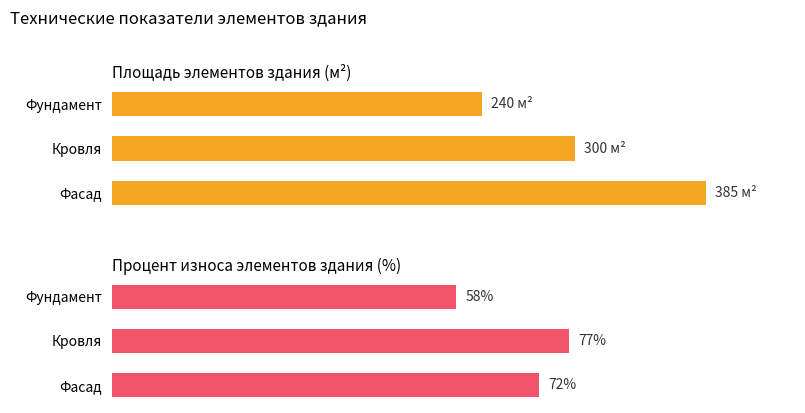

Is it true that Процент износа (%) equals 97.9 at Фундамент?

False